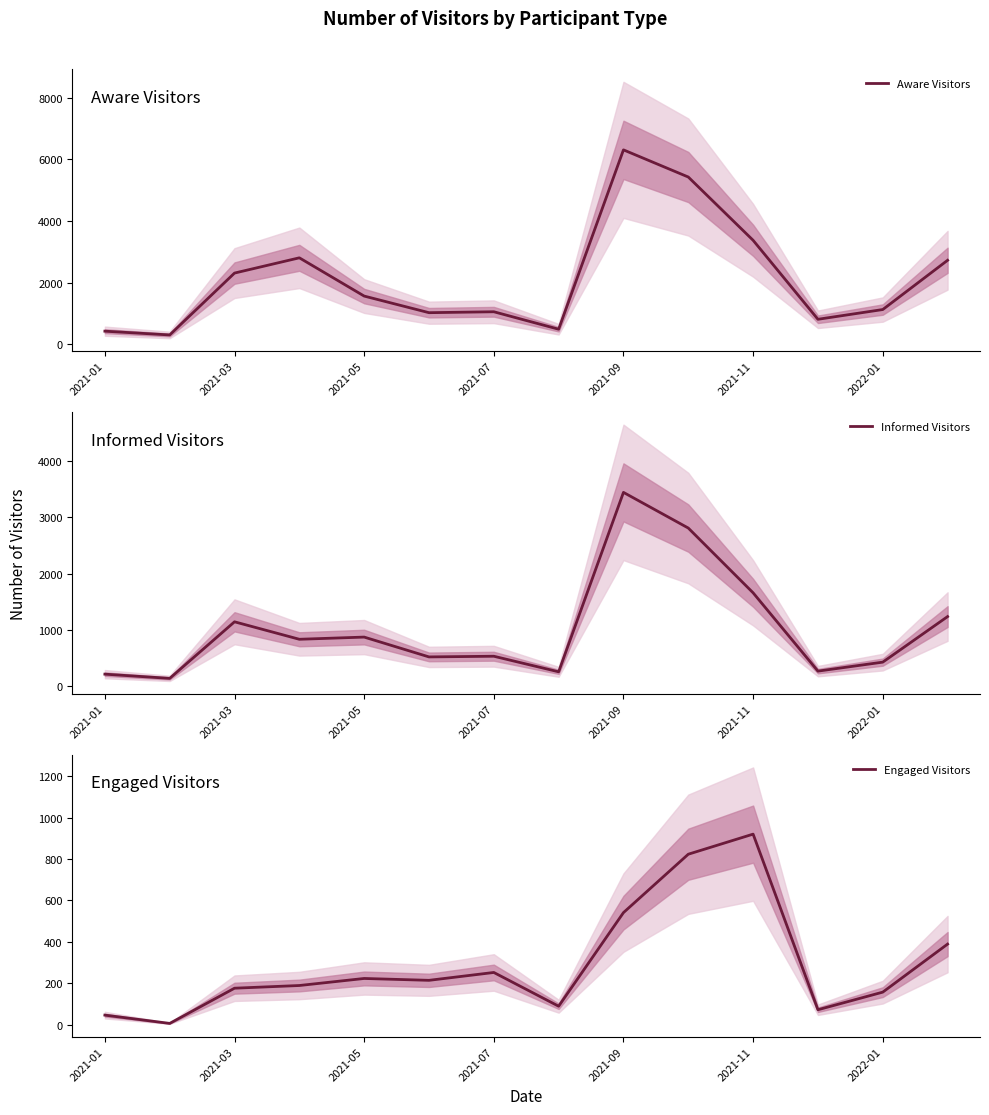

What are all the series names shown in the legend?

Aware Visitors, Informed Visitors, Engaged Visitors